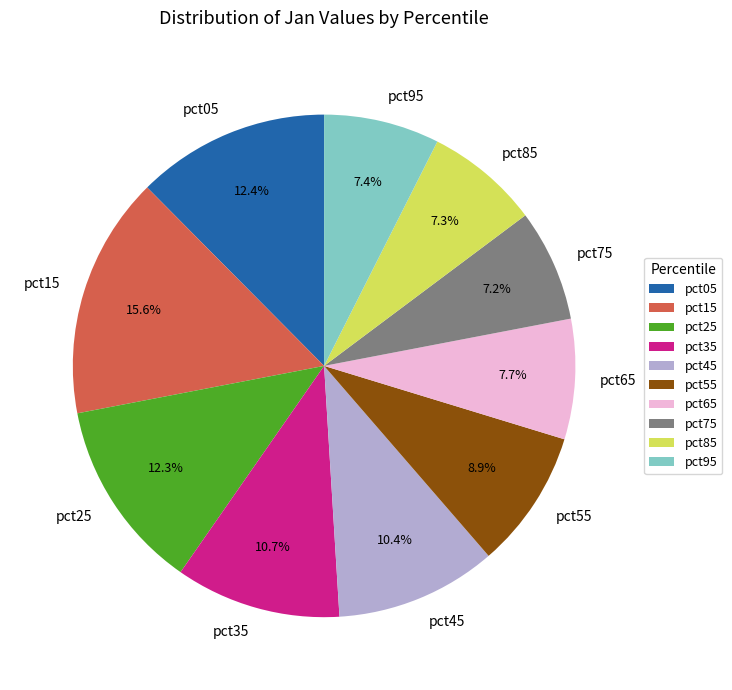

How many slices are in this pie chart?

10